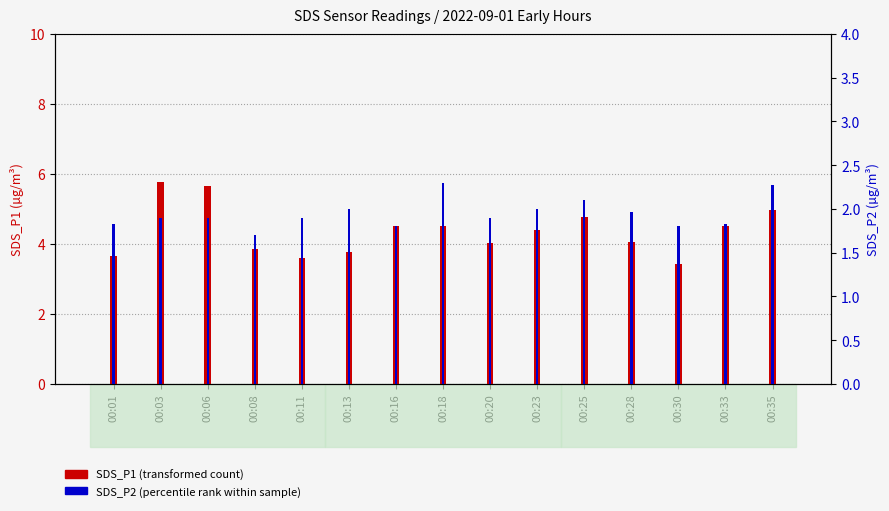

Reading left to right, list all the values displayed in this chart.

SDS_P1 (transformed count): 00:01=3.7	00:03=5.8	00:06=5.7	00:08=3.9	00:11=3.6	00:13=3.8	00:16=4.5	00:18=4.5	00:20=4.0	00:23=4.4	00:25=4.8	00:28=4.1	00:30=3.4	00:33=4.5	00:35=5.0
SDS_P2 (percentile rank): 00:01=1.8	00:03=1.9	00:06=1.9	00:08=1.7	00:11=1.9	00:13=2.0	00:16=1.8	00:18=2.3	00:20=1.9	00:23=2.0	00:25=2.1	00:28=2.0	00:30=1.8	00:33=1.8	00:35=2.3